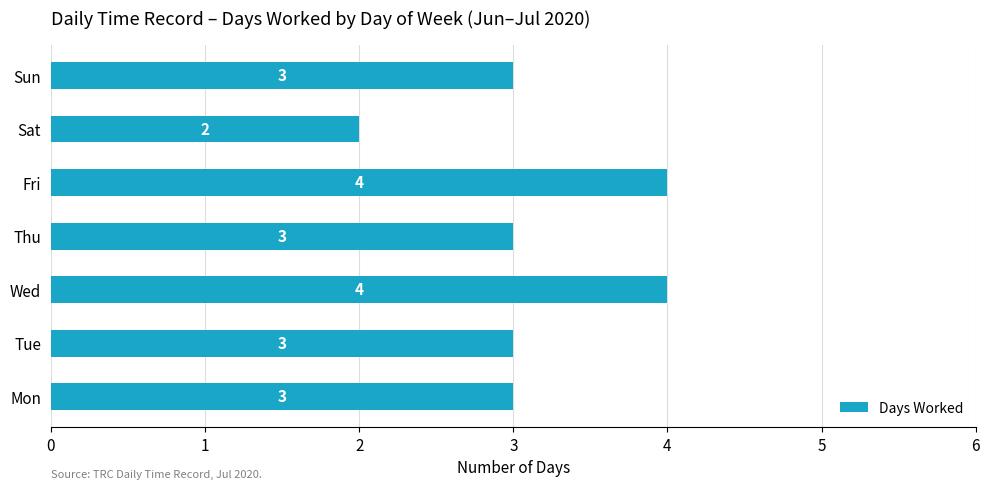

Reading bottom to top, what are all the values shown in this chart?

3	3	4	3	4	2	3